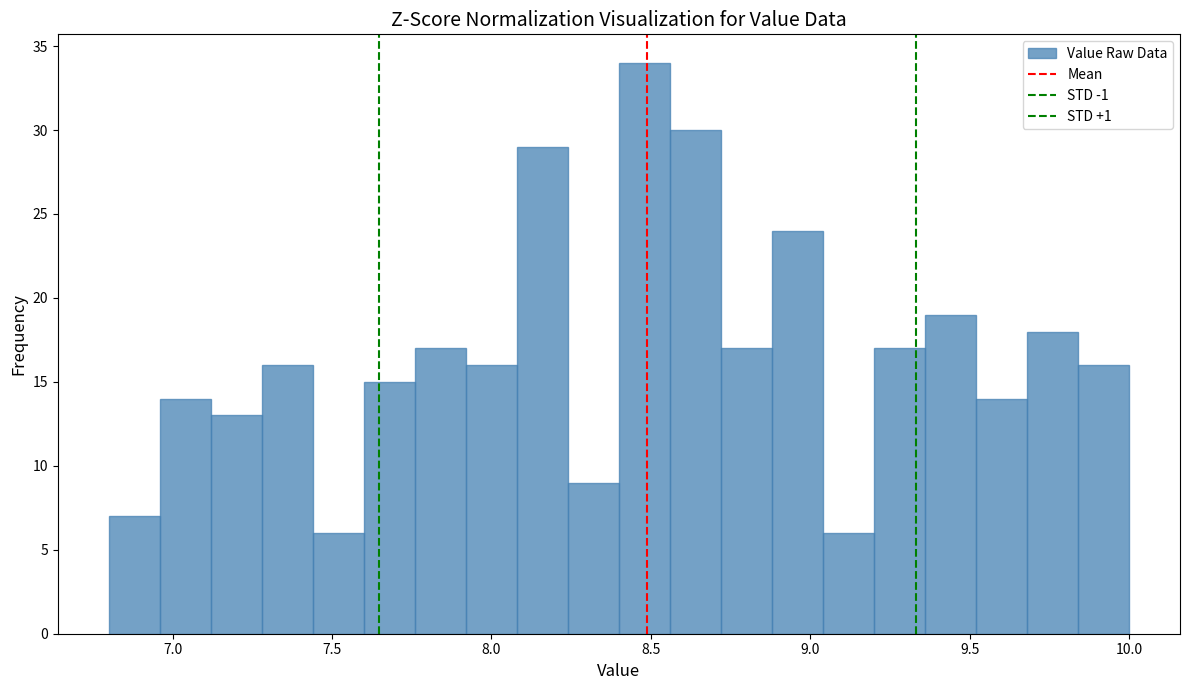

Around what value on the x-axis is the tallest bar? Give the approximate position of its centre, as read against the axis.

8.50